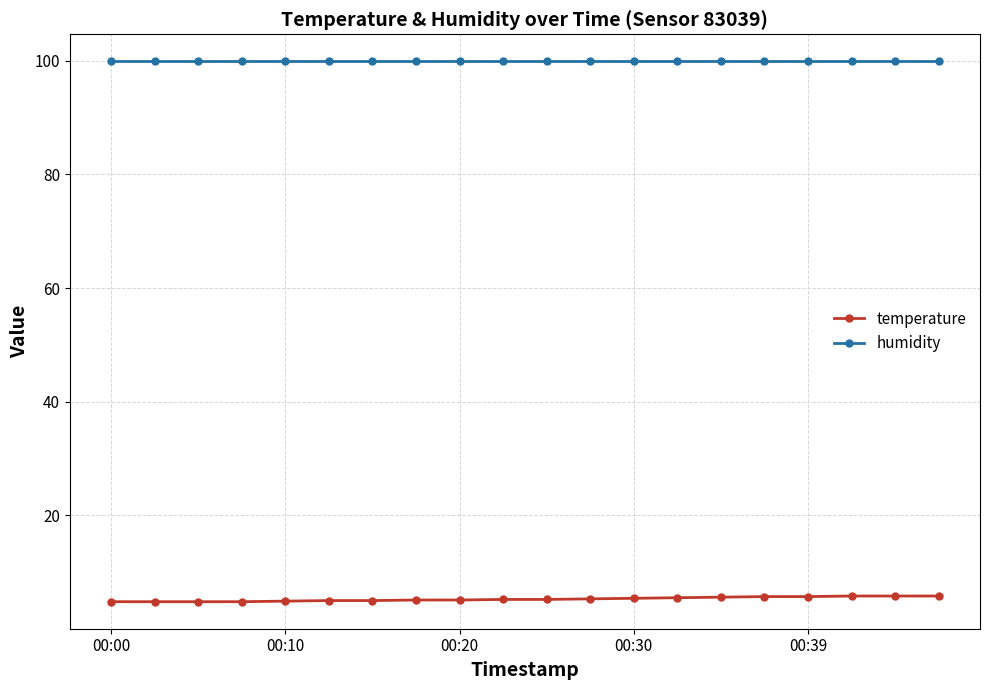

True or false: temperature and humidity intersect in this chart.

False